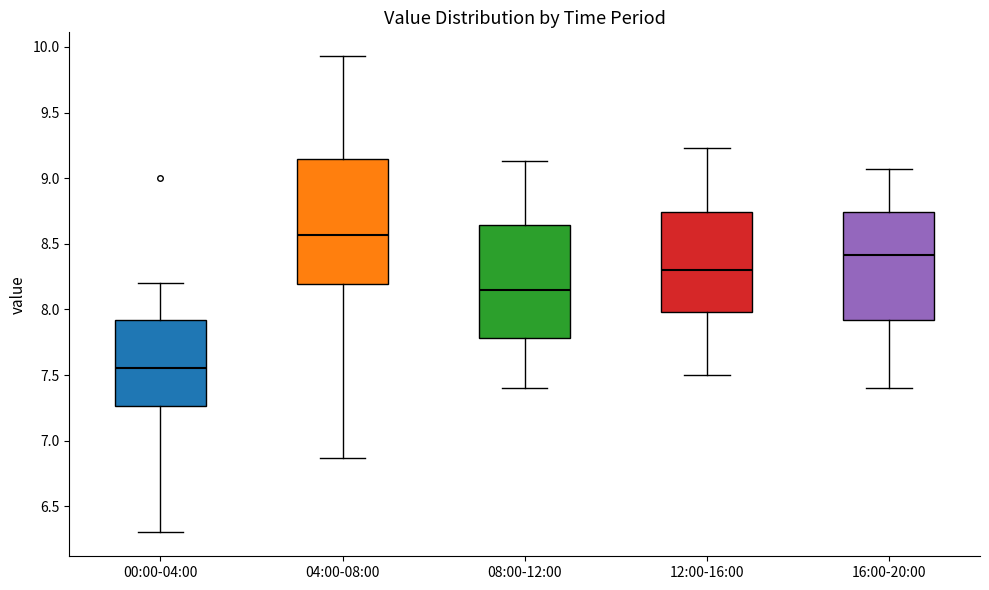

Where does the median line of the box for 08:00-12:00 sit on the y-axis? The values are not printed on the chart, so give them approximately, as read against the axis.

8.15